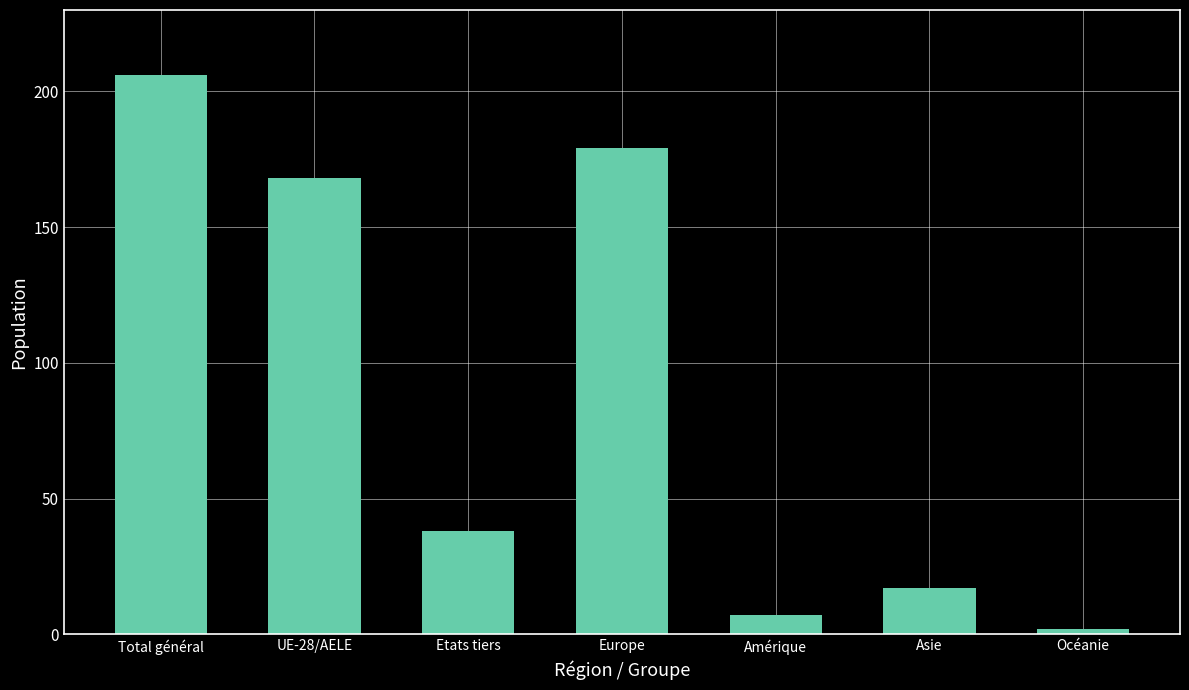

What is the ratio of the value at Total général to the value at Amérique?

29.4